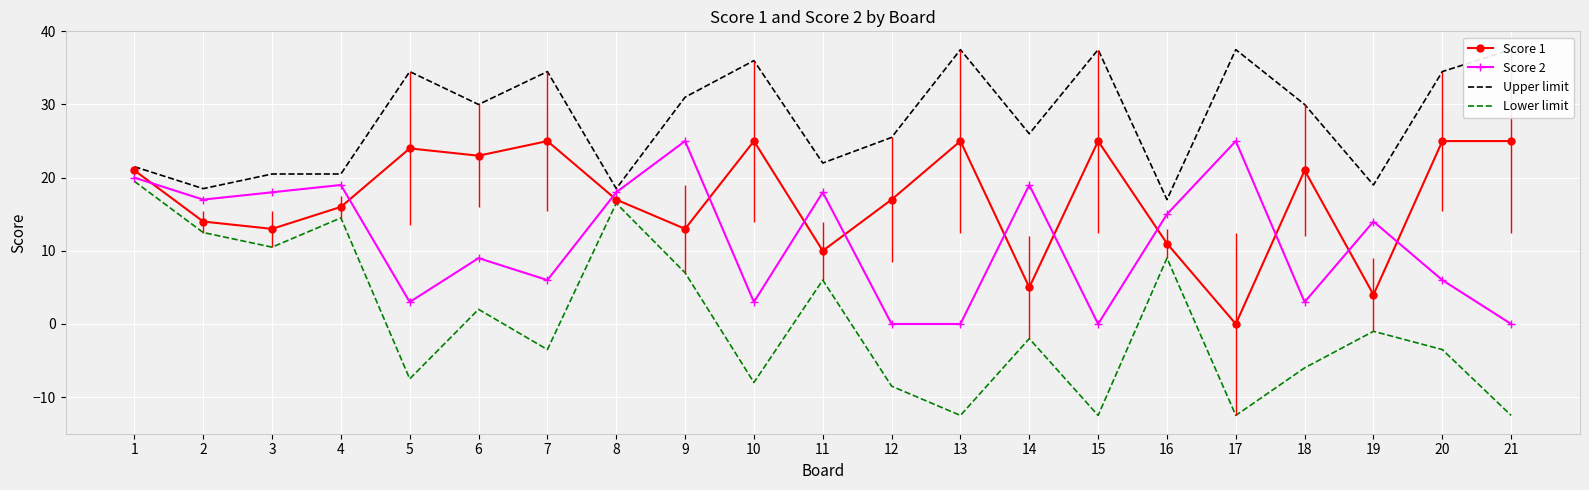

True or false: Lower limit has more than 0 interior local peaks.

True